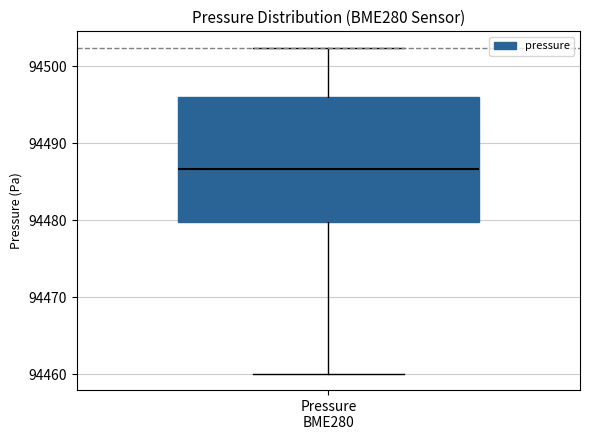

Read this box plot against the y-axis: the position of the median line, the range covered by the box, and the ends of both whiskers. The values are not printed on the chart, so give them approximately, as read against the axis.

median 94487, box 94480 to 94496, whiskers 94460 to 94502